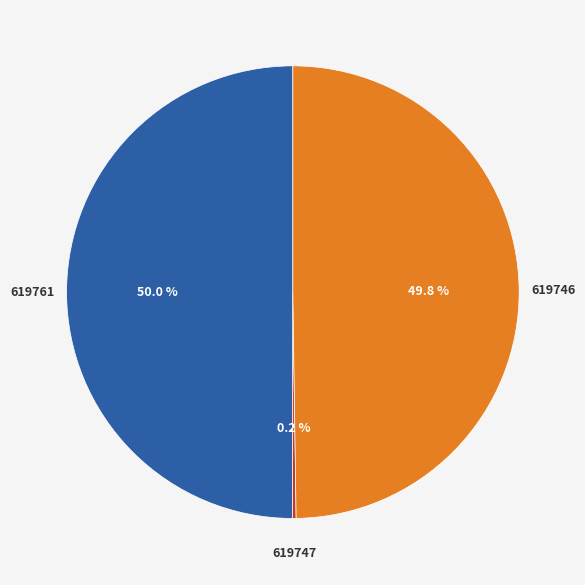

To the nearest percent, what percentage of the pie is 619761?

50%